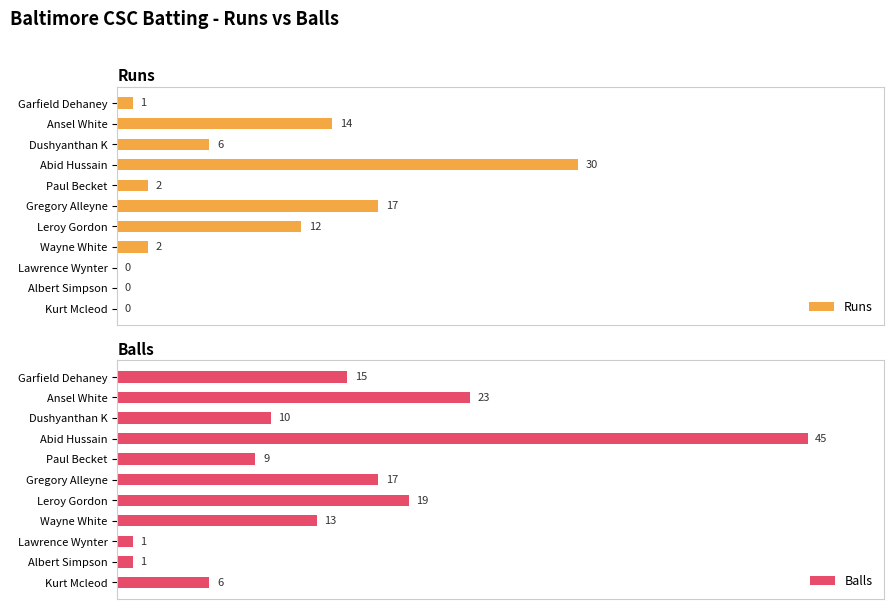

At which label is Runs closest to 15?

Ansel White